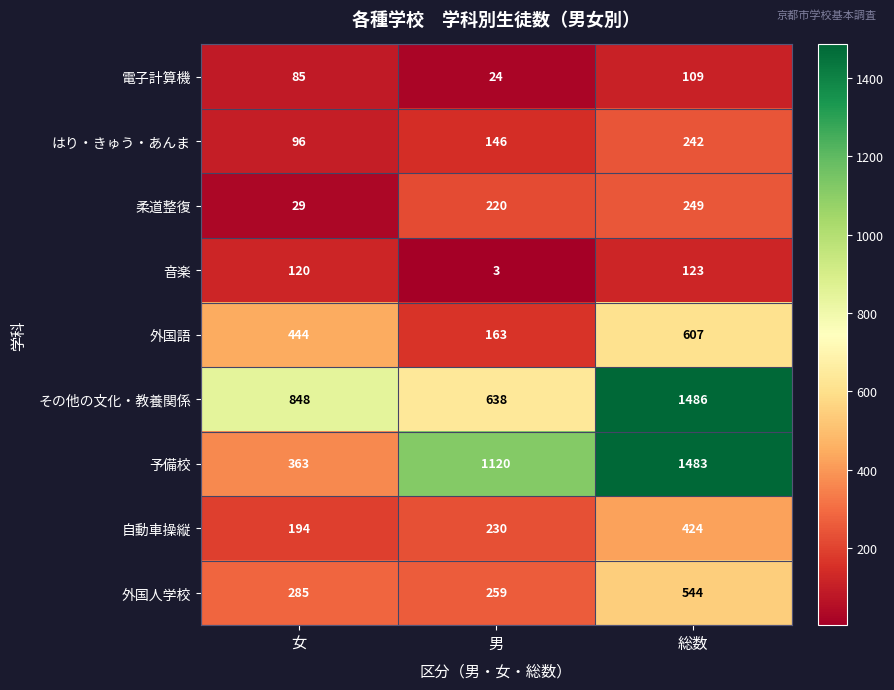

Which series has the largest total across all categories?

その他の文化・教養関係